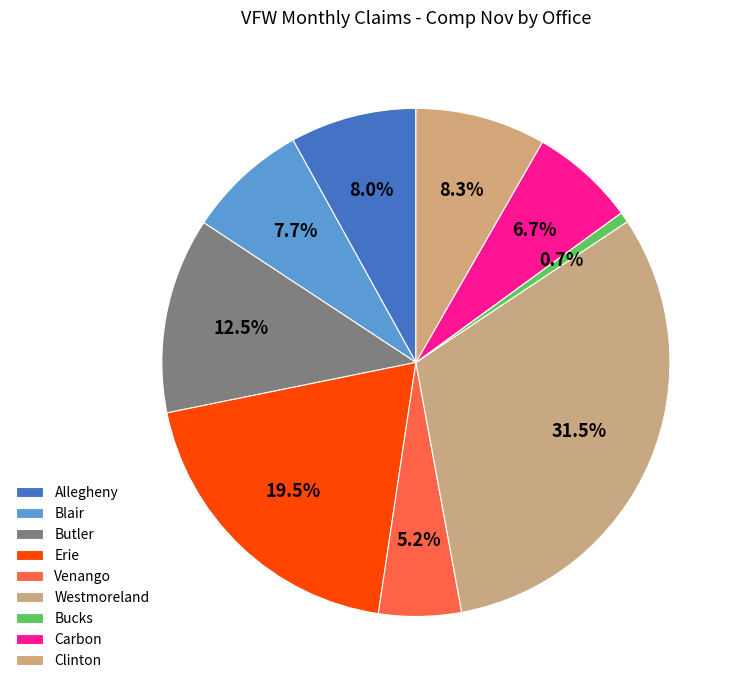

Which category has the biggest portion of the pie?

Westmoreland